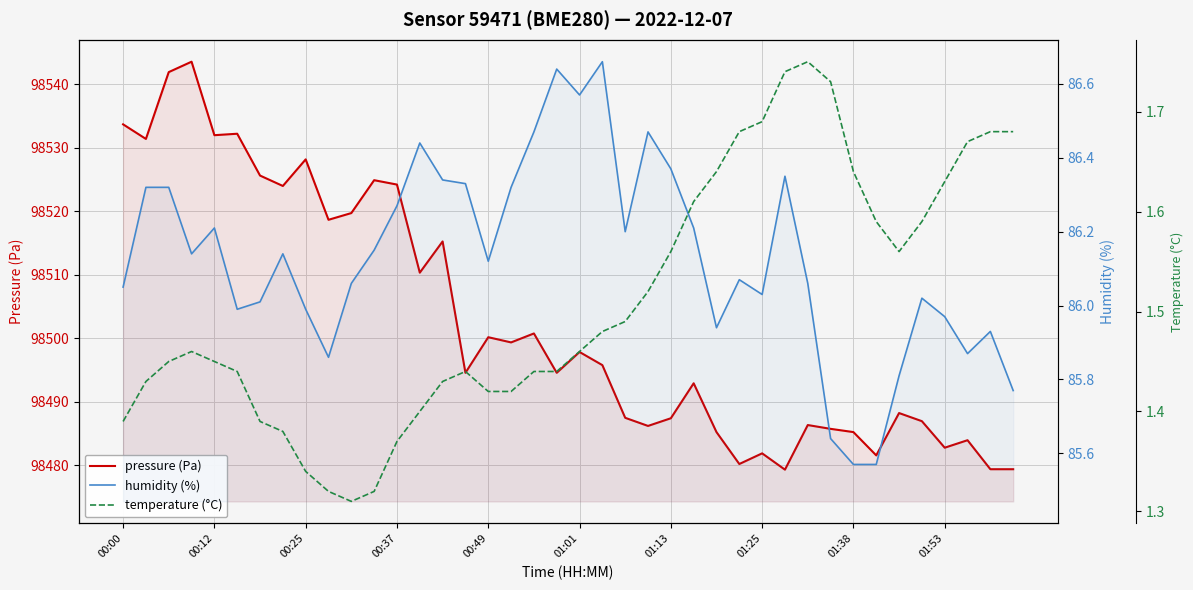

True or false: temperature (°C) has a value of 2.2 at 37.

False